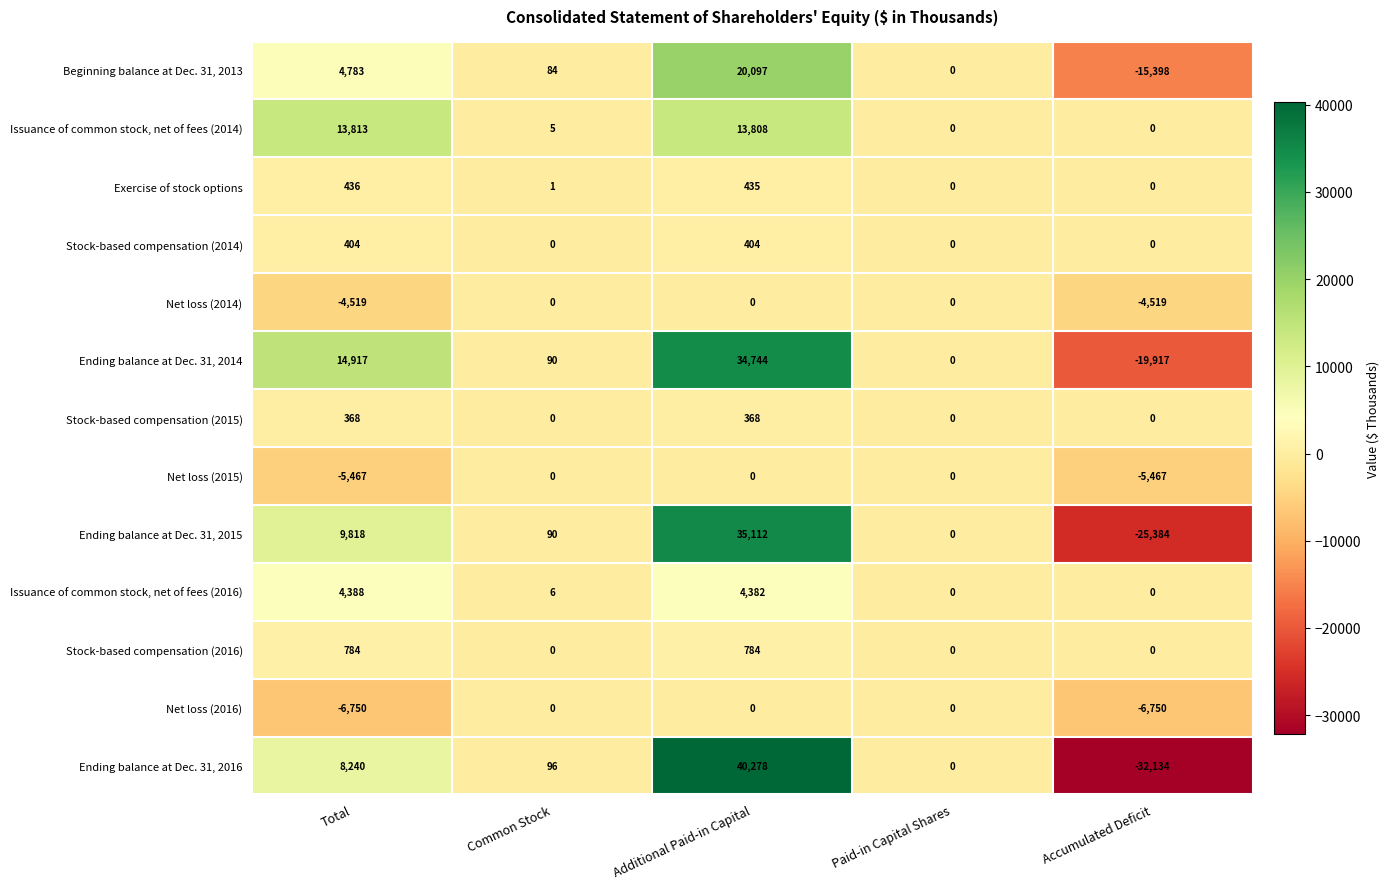

Between Common Stock and Additional Paid-in Capital, which series saw the biggest shift?

Ending balance at Dec. 31, 2016